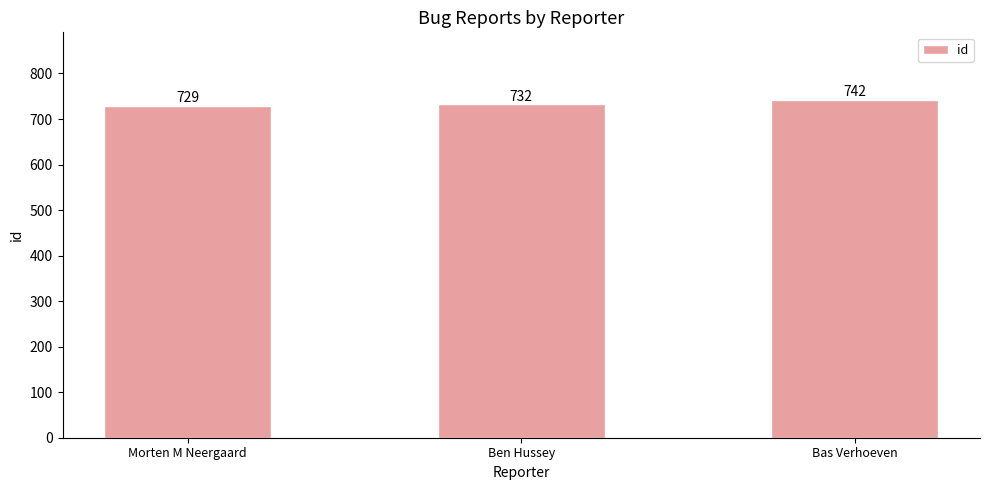

What is the ratio of the value at Morten M Neergaard to the value at Bas Verhoeven?

1.0